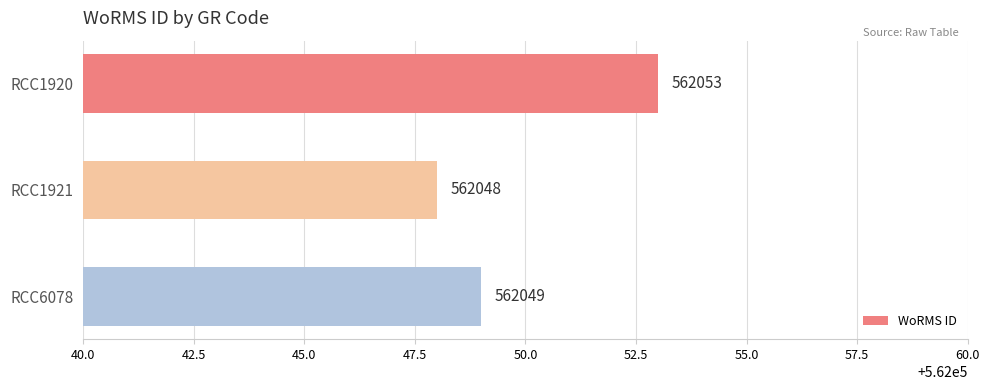

Reading top to bottom, transcribe all the data shown in this chart.

RCC1920=562053	RCC1921=562048	RCC6078=562049